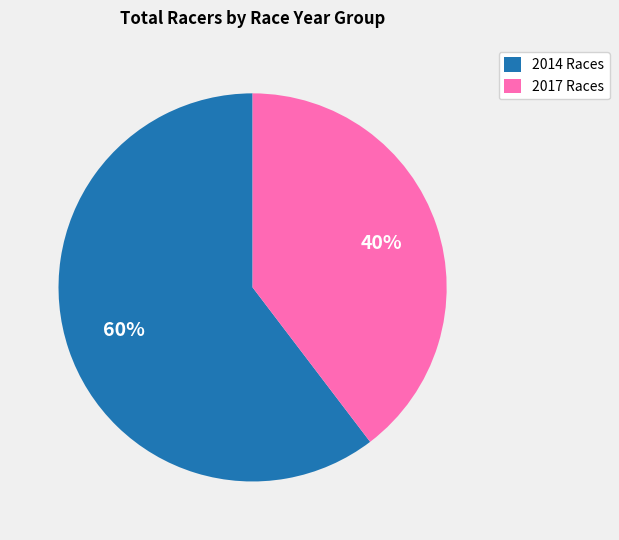

Does any single category account for the majority?

Yes